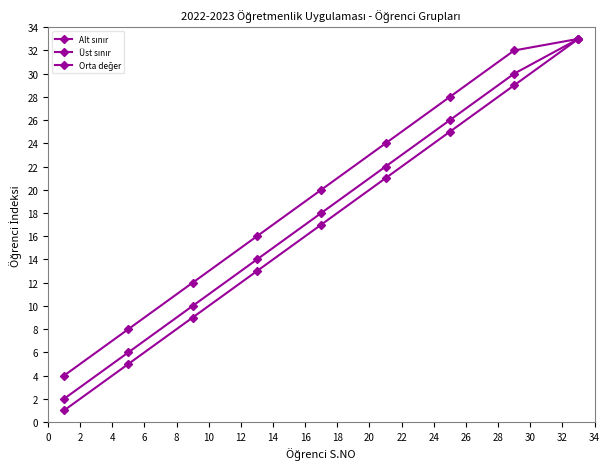

How many distinct data groups are displayed?

3